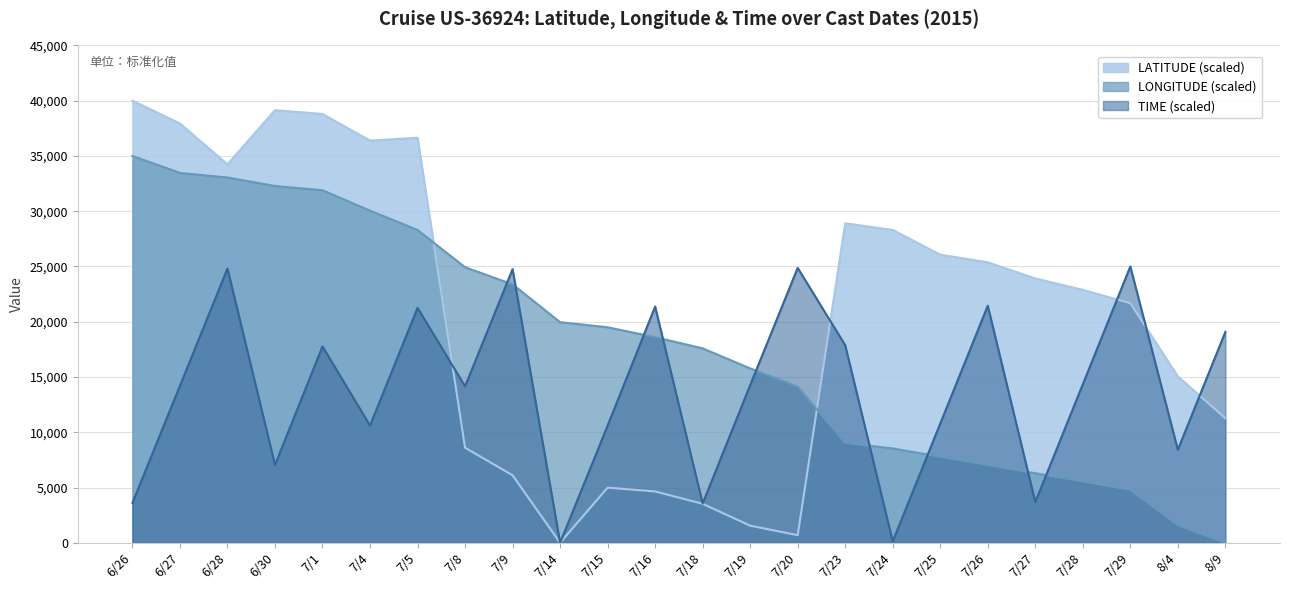

What is the difference between the second highest and minimum values in the TIME series?

24870.9